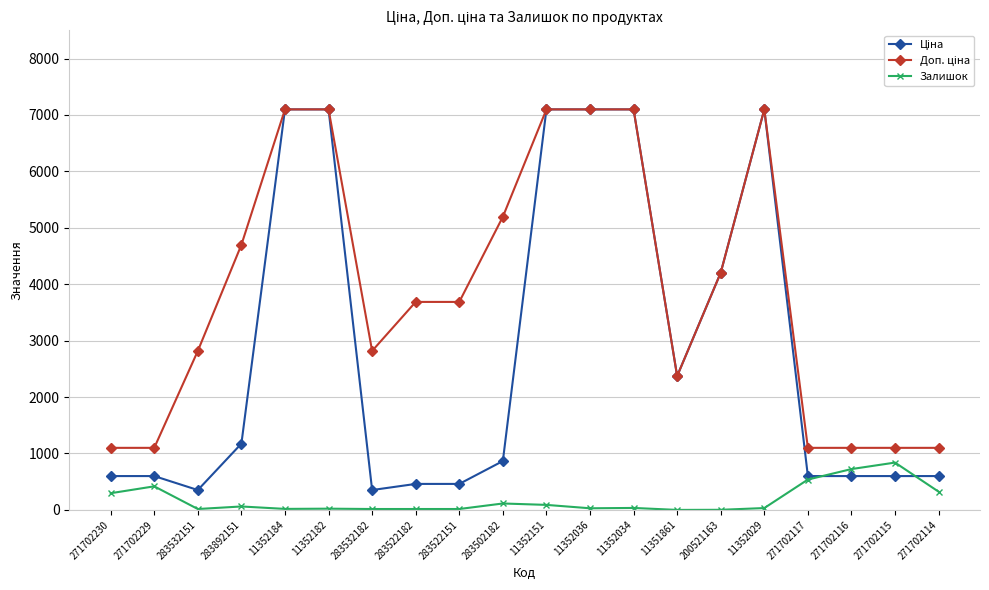

The Залишок series shows 33.0 at 11352029. True or false?

True